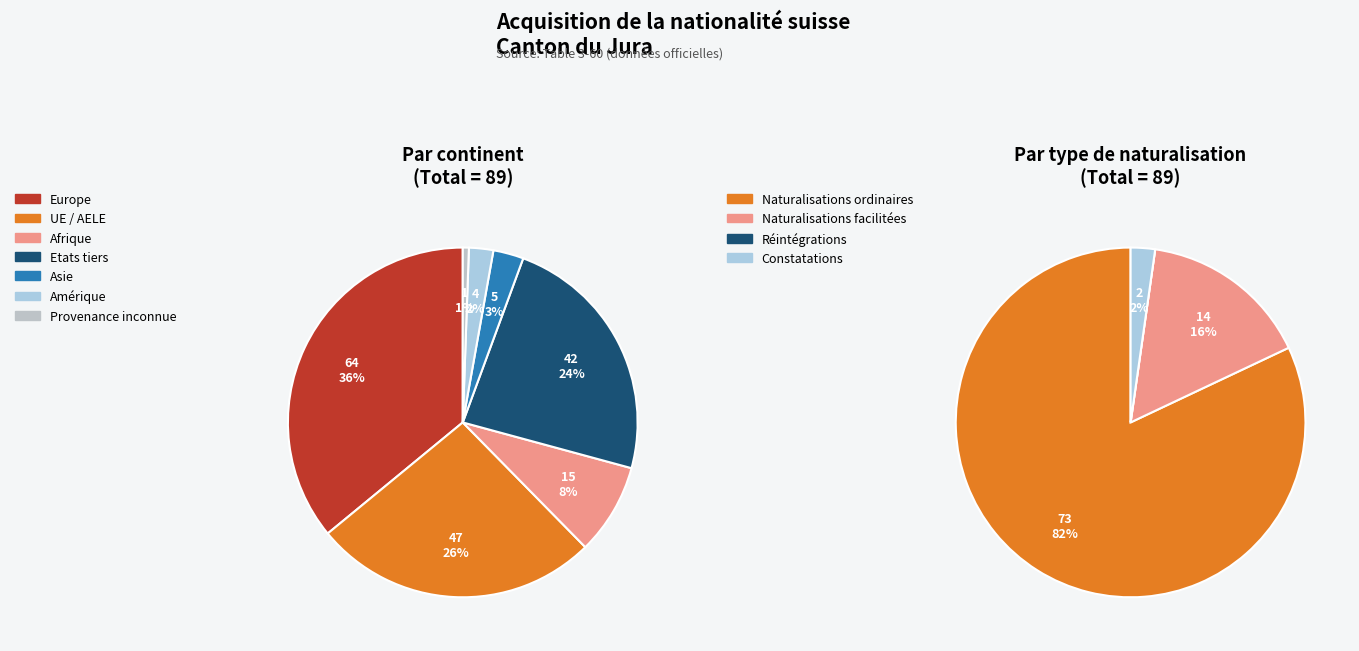

Is the sum of Provenance inconnue and UE / AELE greater than half?

No